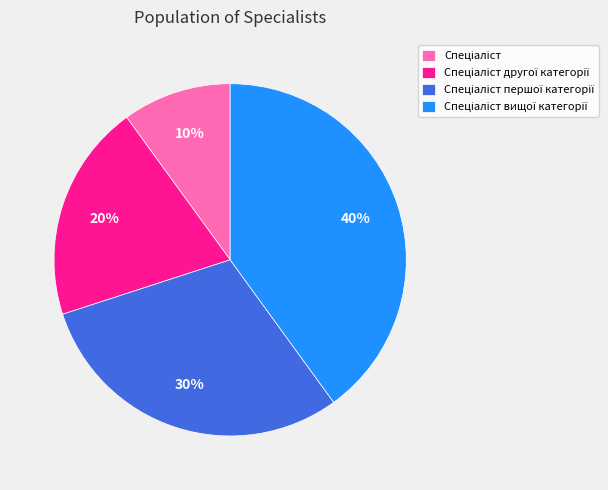

To the nearest percent, what is the difference between the largest and smallest slice percentages?

30%